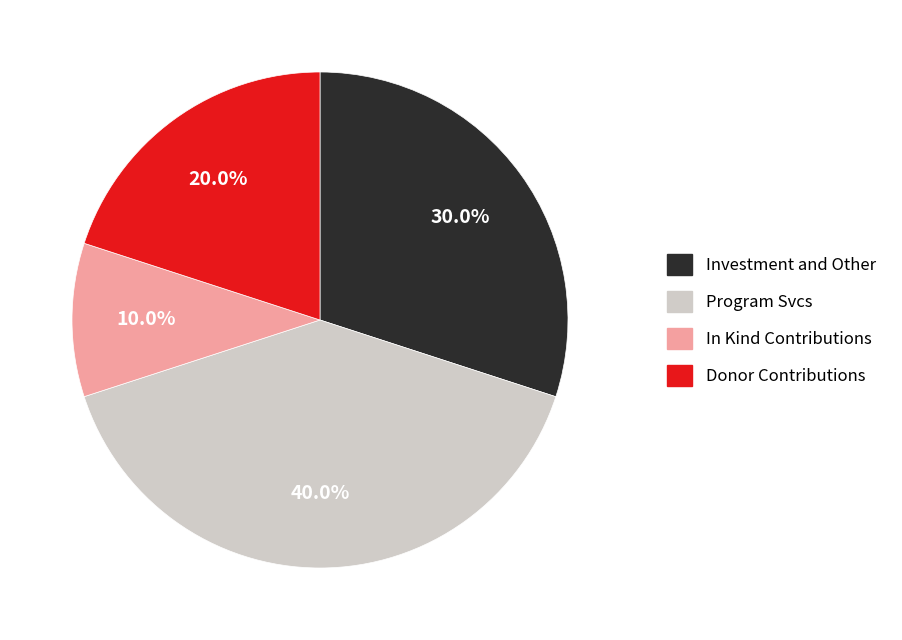

Is there any slice that represents more than half of the pie?

No